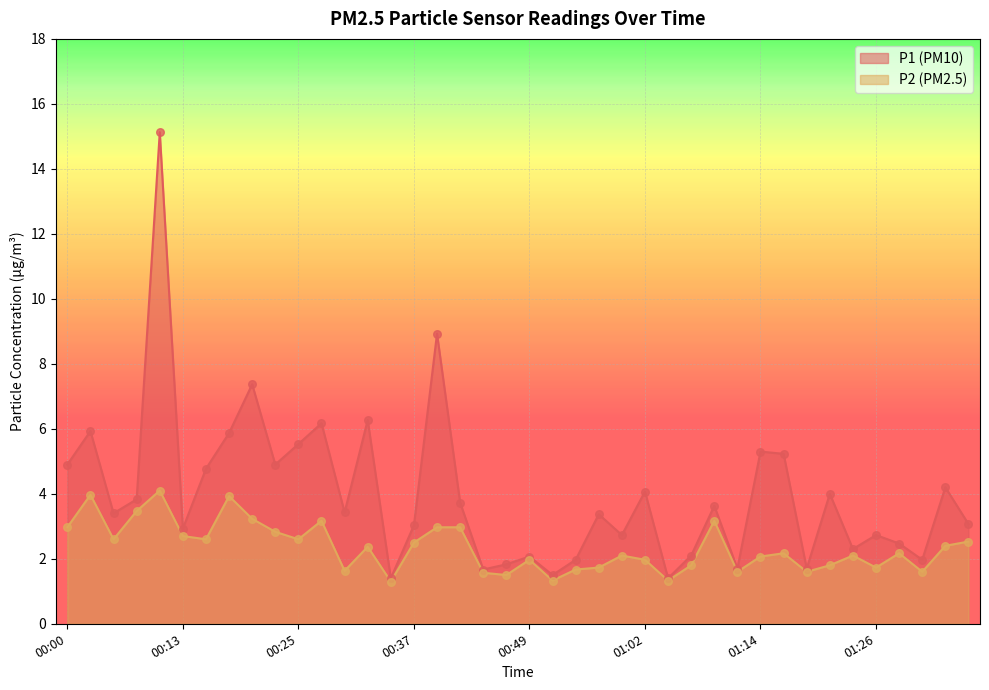

Which series has the largest Y range (max minus min)?

P1